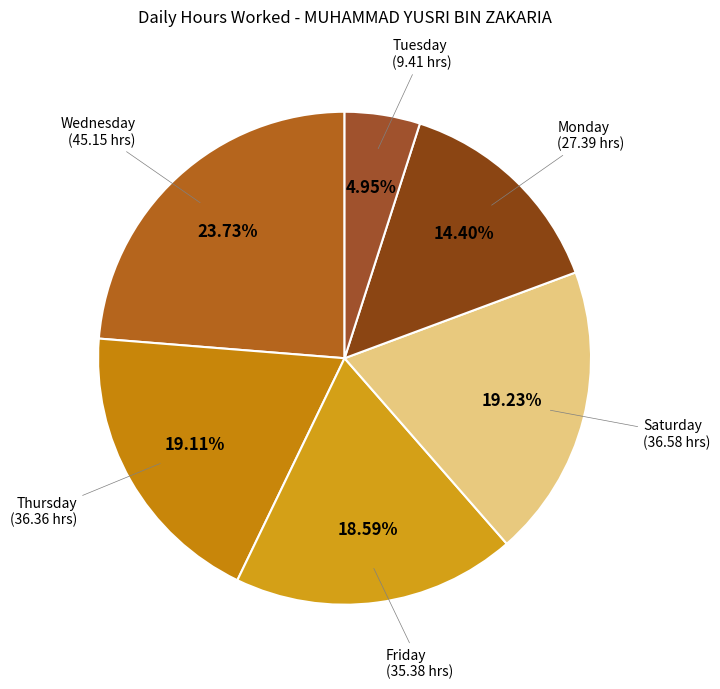

Which slice is the smallest?

Tuesday